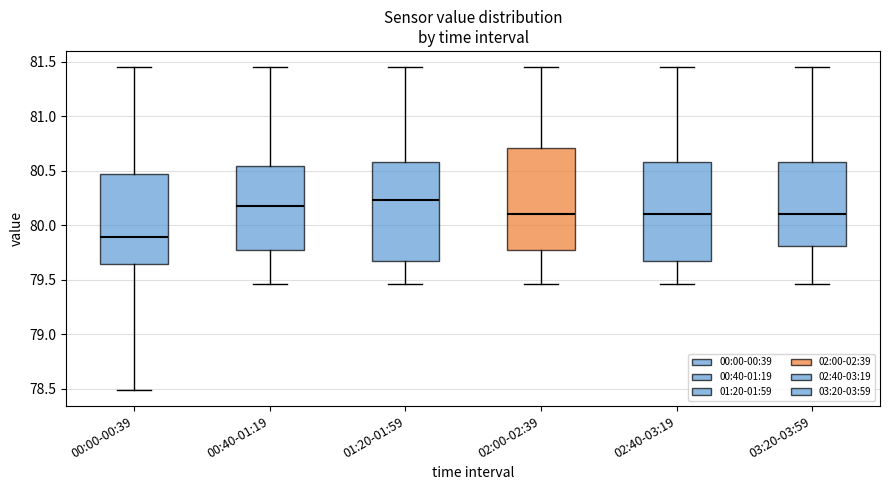

Where does the median line of the box for 02:40-03:19 sit on the y-axis? The values are not printed on the chart, so give them approximately, as read against the axis.

80.10